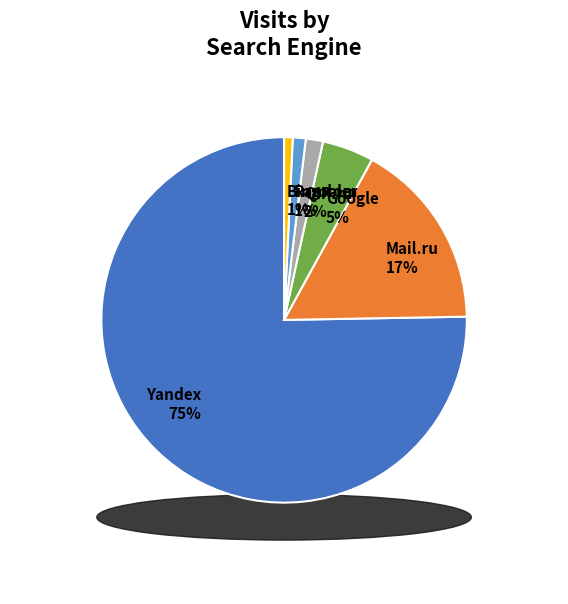

To the nearest percent, what percentage of the pie is Yandex?

75%